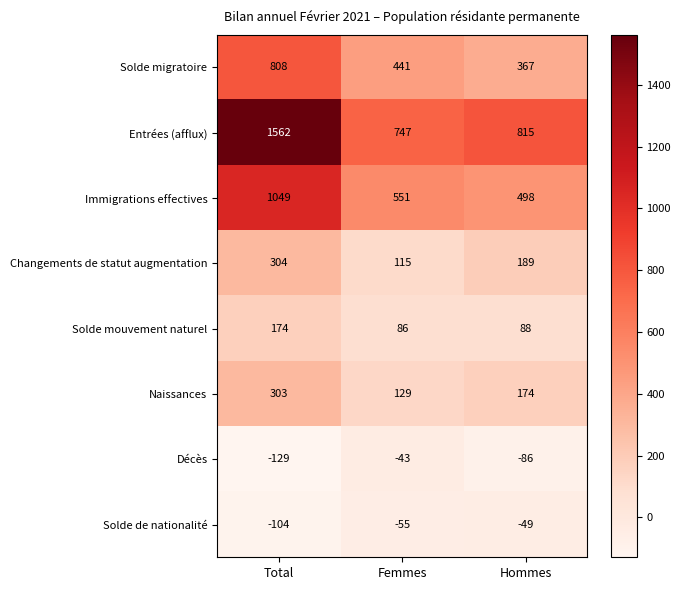

Which series has the largest range (max minus min)?

Entrées (afflux)